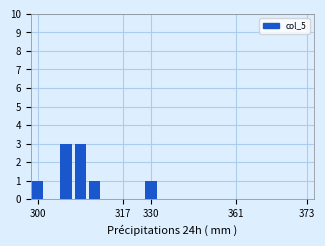

Reading right to left, list all the values displayed in this chart.

0	0	0	0	0	0	0	0	0	0	0	1	0	0	0	1	3	3	0	1